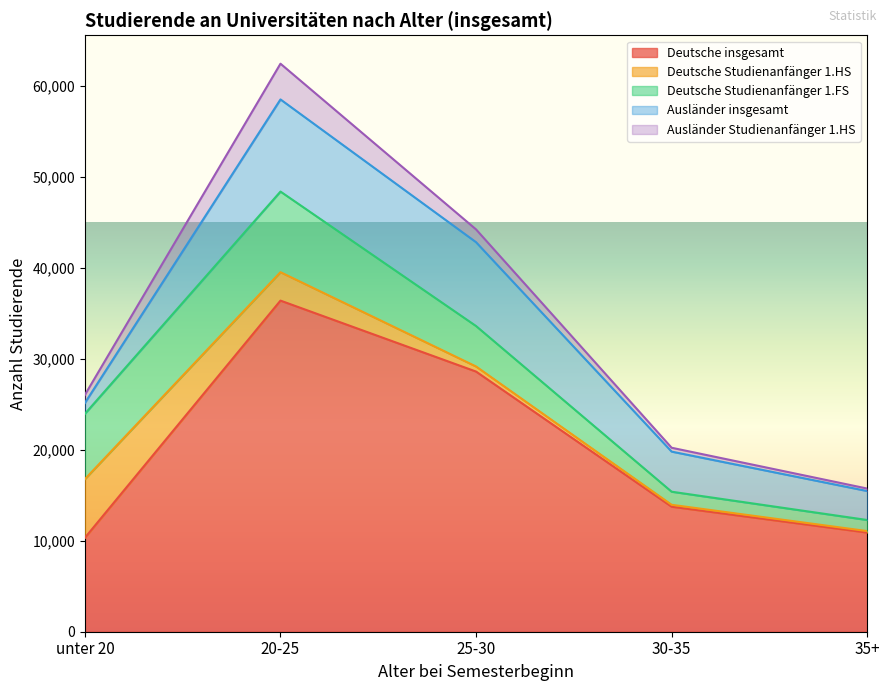

Between 20-25 and 30-35, which series saw the biggest shift?

Deutsche insgesamt